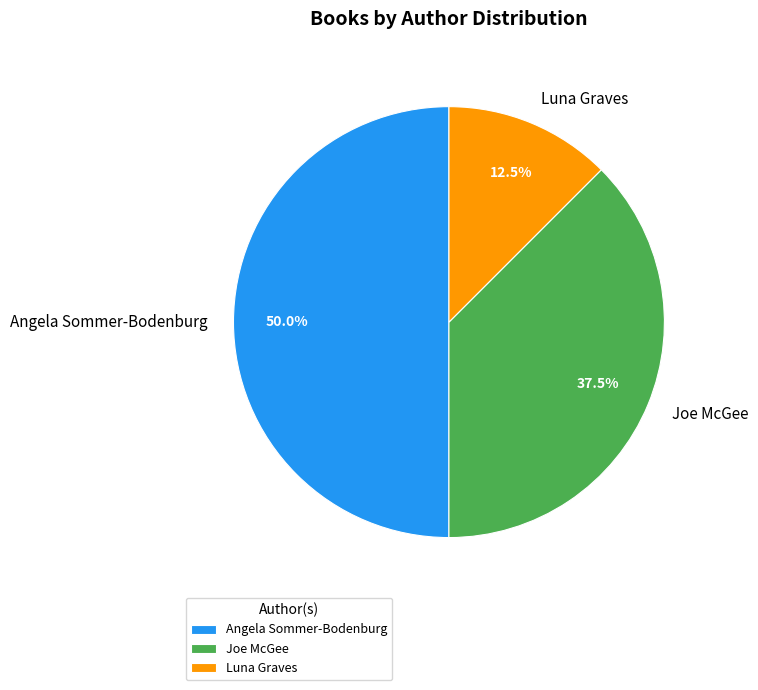

What is the ratio of the value at Joe McGee to the value at Luna Graves?

3.0